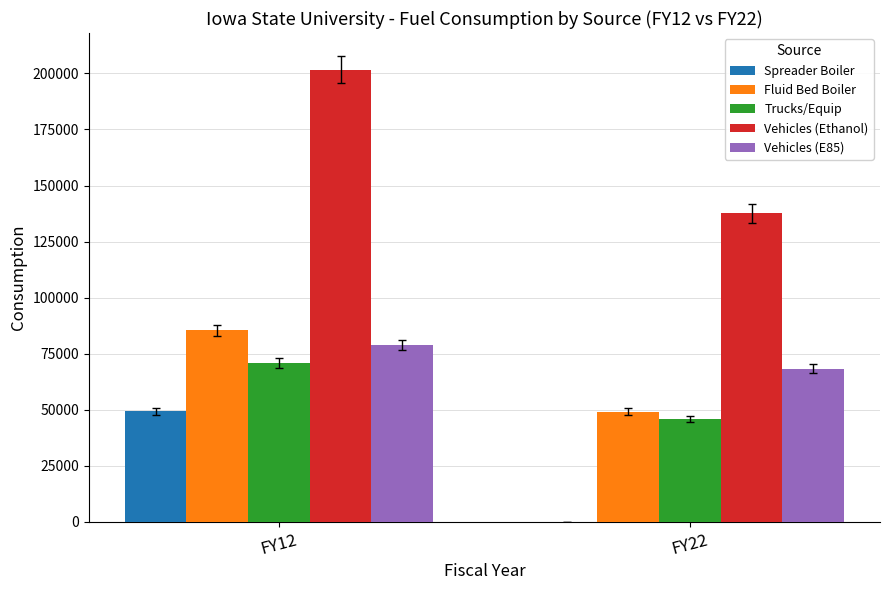

Reading left to right, what are all the values shown in this chart?

Spreader Boiler: FY12=49215	FY22=0
Fluid Bed Boiler: FY12=85417	FY22=49115
Trucks/Equip: FY12=70845	FY22=45778
Vehicles (Ethanol): FY12=201595	FY22=137615
Vehicles (E85): FY12=78853	FY22=68321